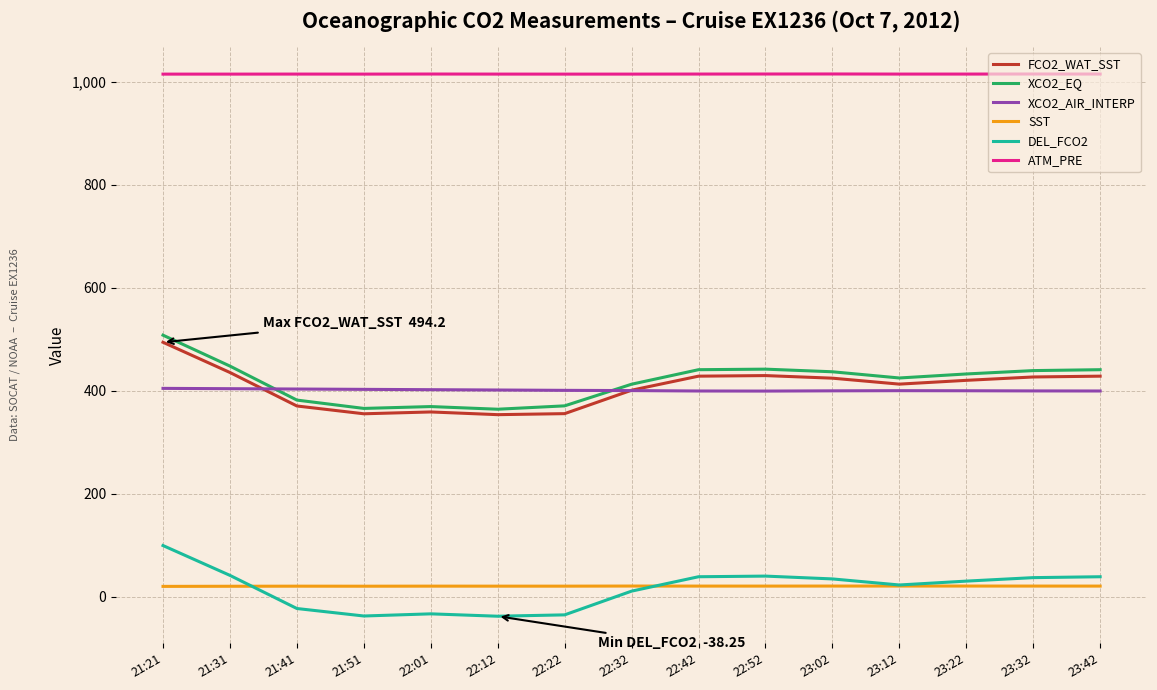

What is the total value across all series at 22:22?

2126.8